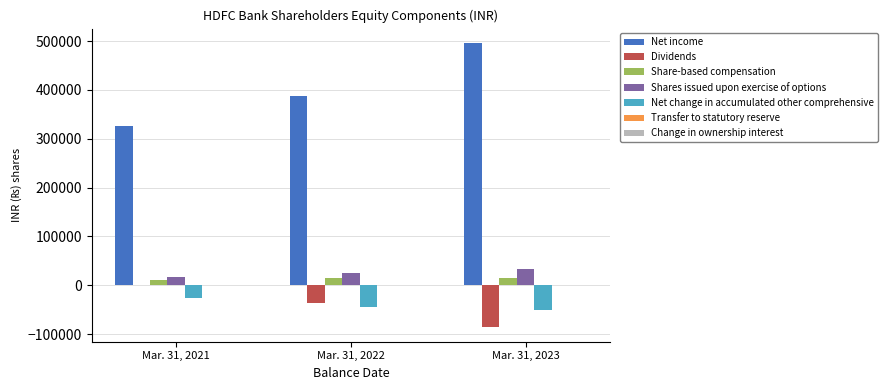

At which label is Net income closest to 411135?

Mar. 31, 2022